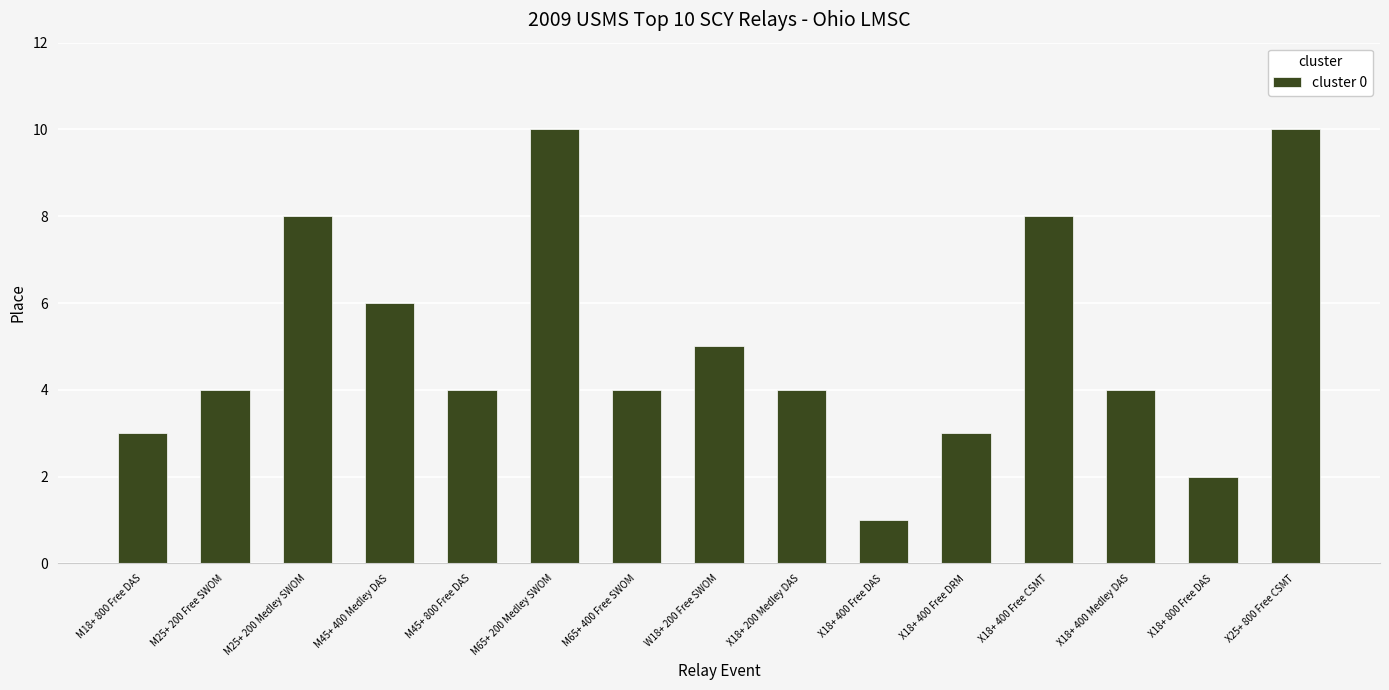

Is it true that the value at M45+ 400 Medley DAS is 4?

False